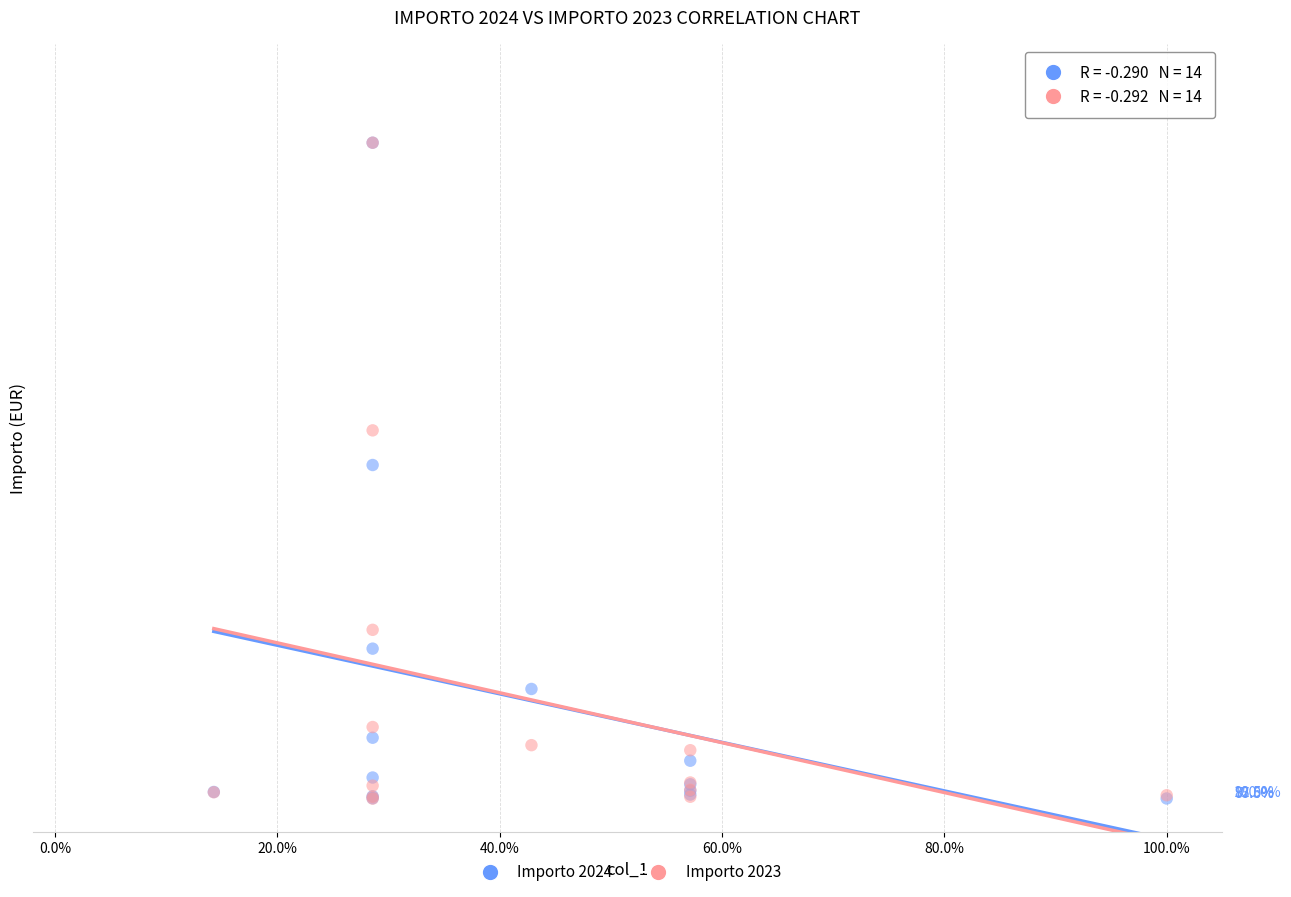

What are all the series names shown in the legend?

Importo 2024, Importo 2023